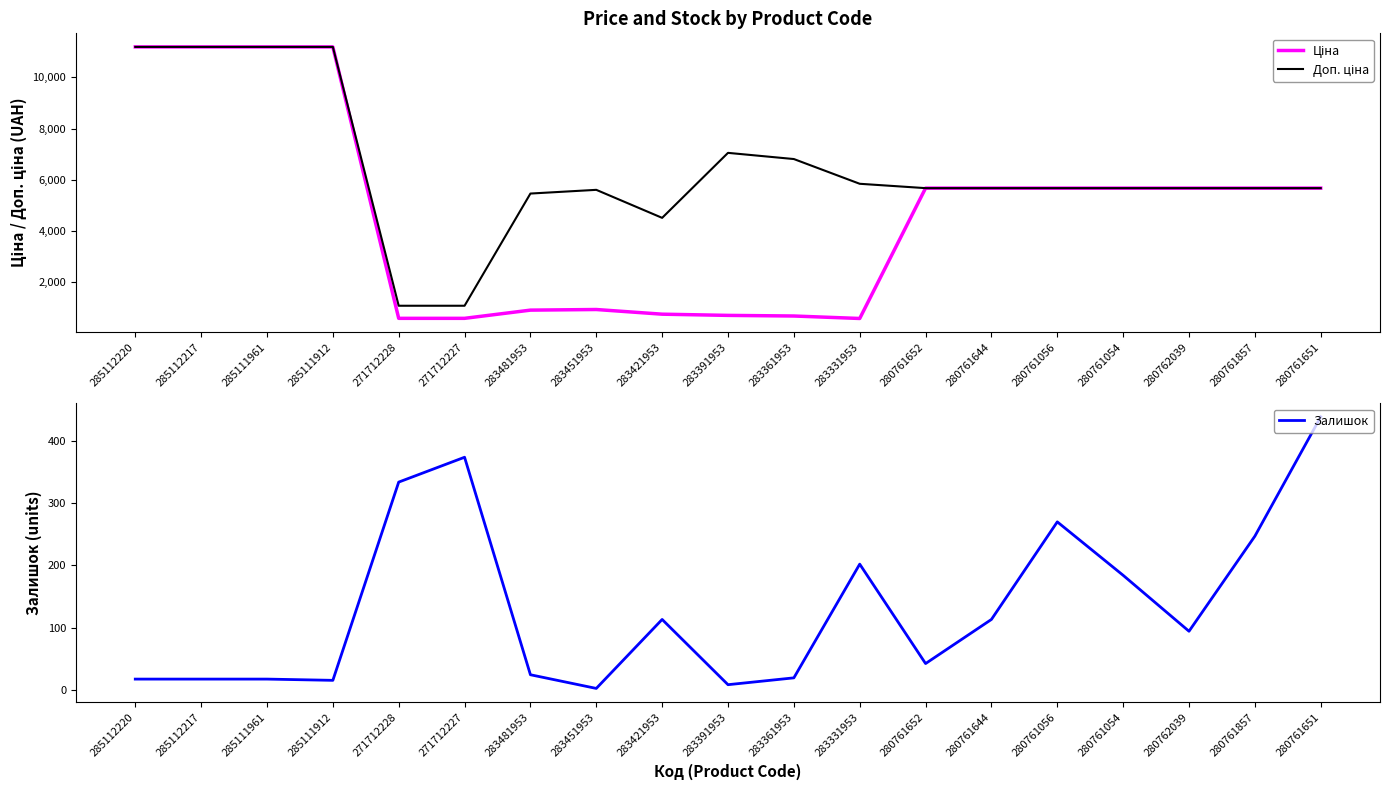

At which label does Доп. ціна first exceed 5673?

285112220